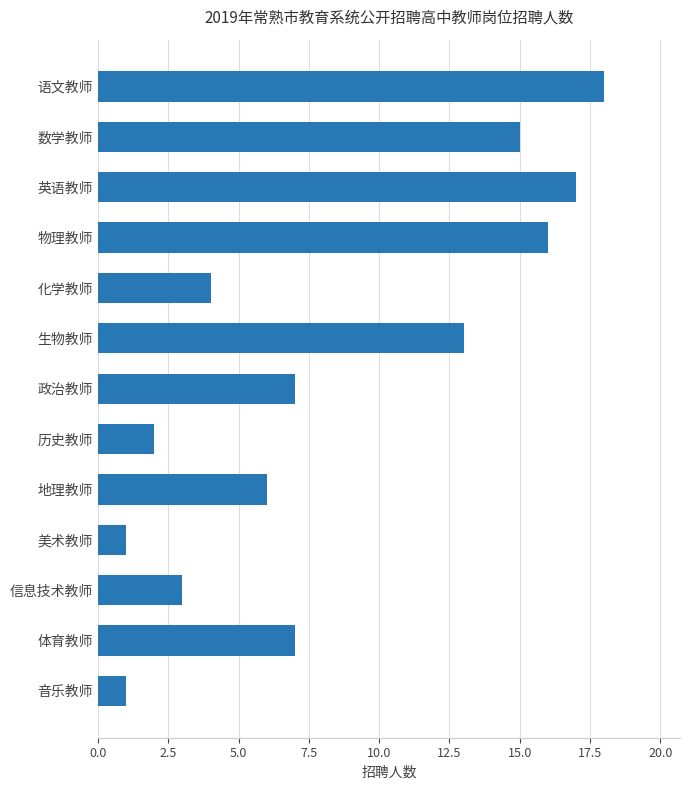

What is the label of the 12th bar from the bottom?

数学教师